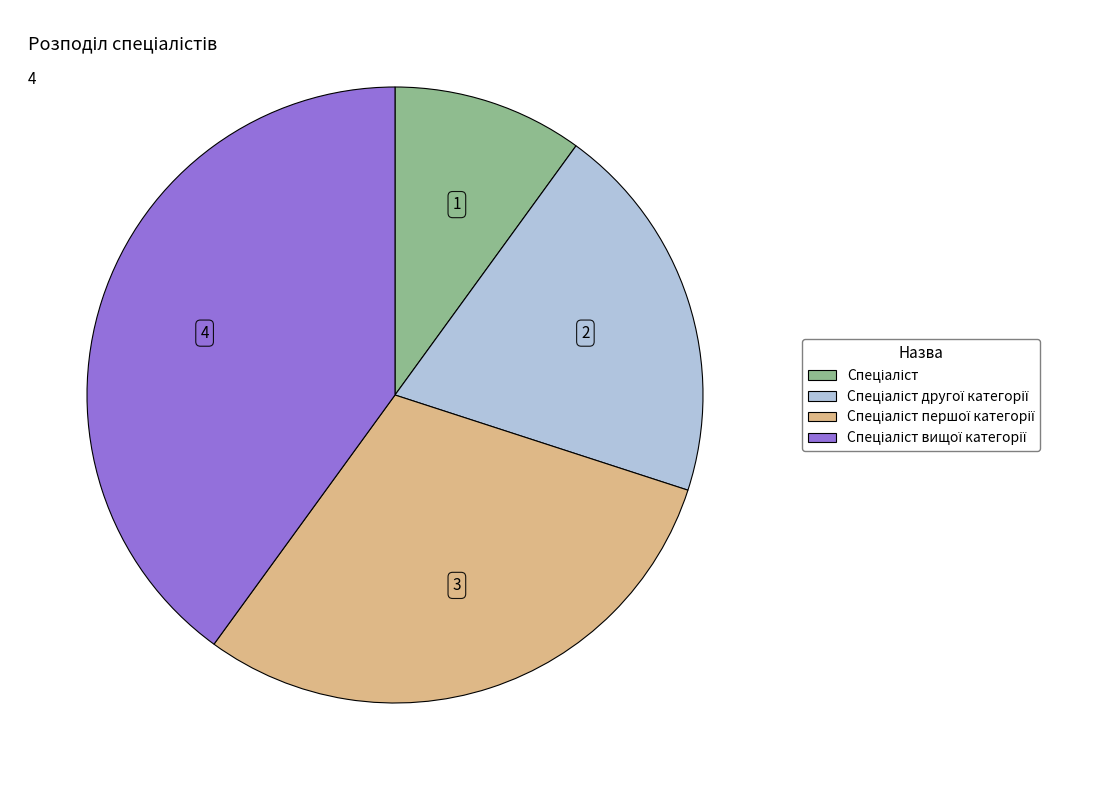

Is there any slice that represents more than half of the pie?

No